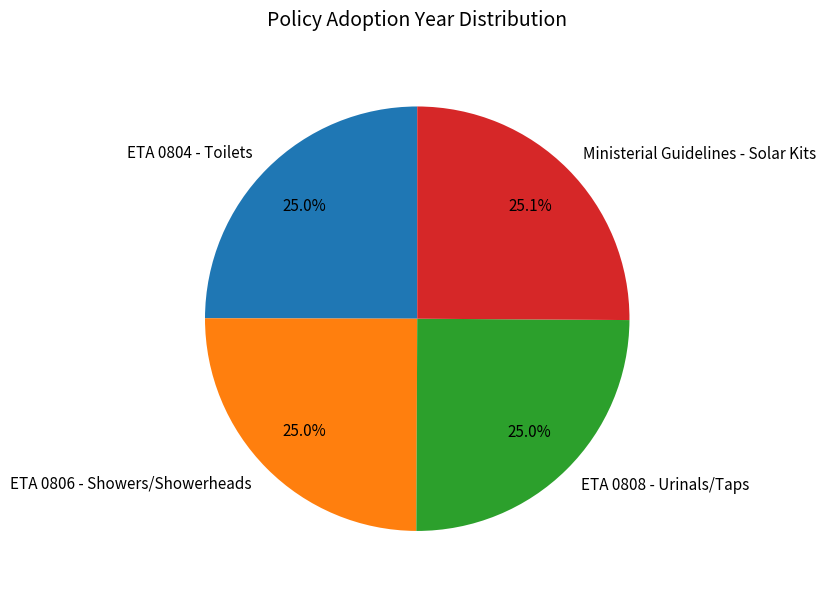

Approximately how many times larger is the value at Ministerial Guidelines - Solar Kits compared to ETA 0808 - Urinals/Taps?

1.0